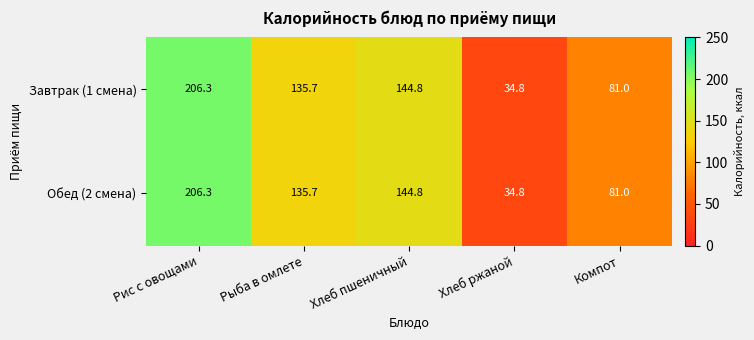

Reading left to right, extract all data points from this chart.

Завтрак (1 смена): 206.3	135.7	144.8	34.8	81.0
Обед (2 смена): 206.3	135.7	144.8	34.8	81.0